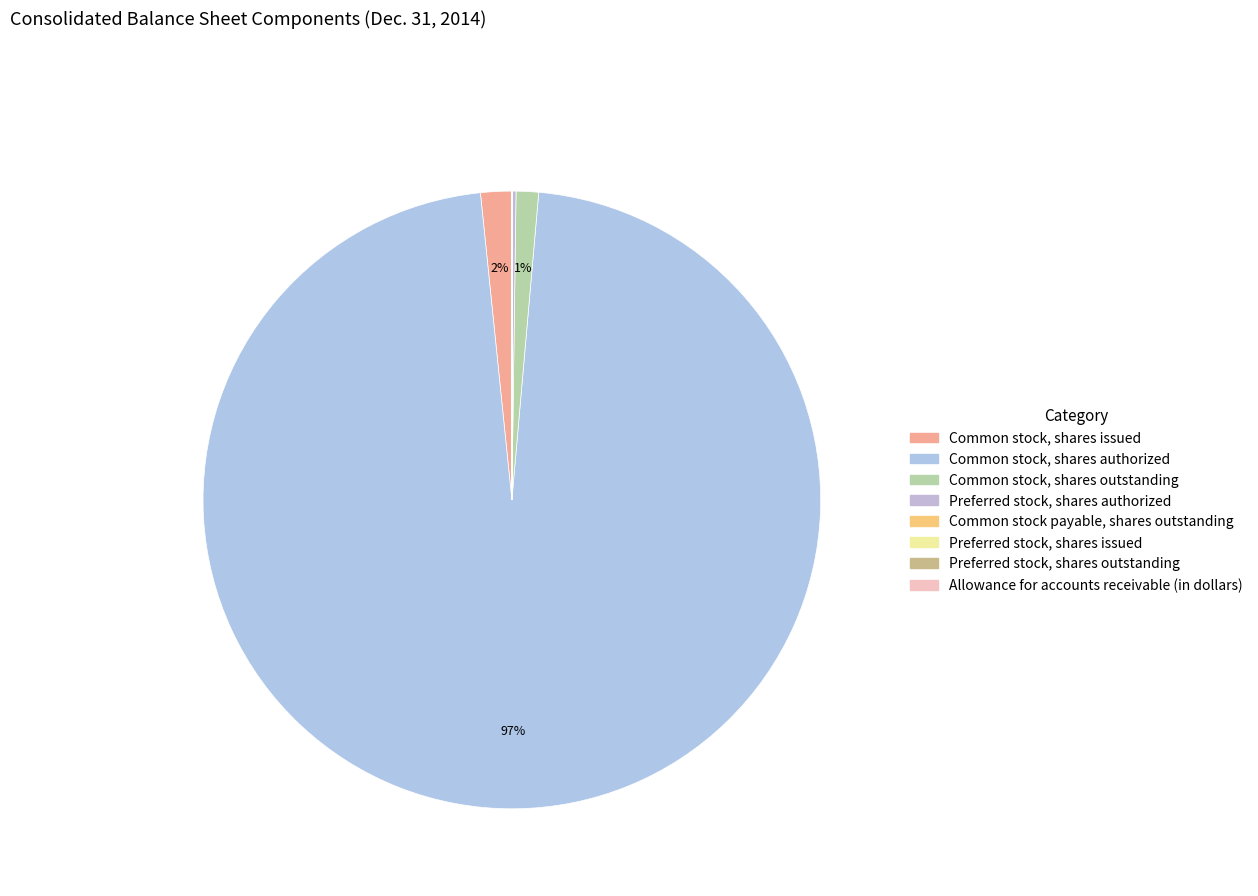

How many slices are in this pie chart?

8